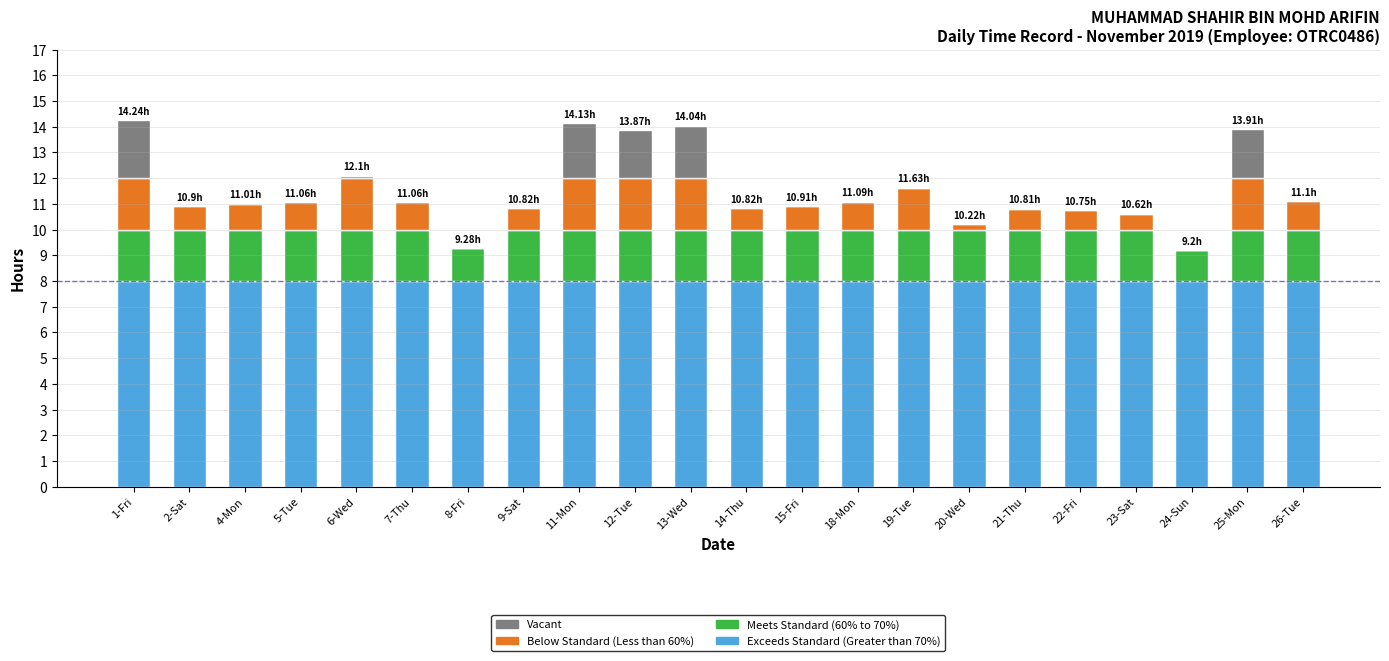

What is the sum of the Exceeds Standard (Greater than 70%) values at 1-Fri and 5-Tue?

16.0